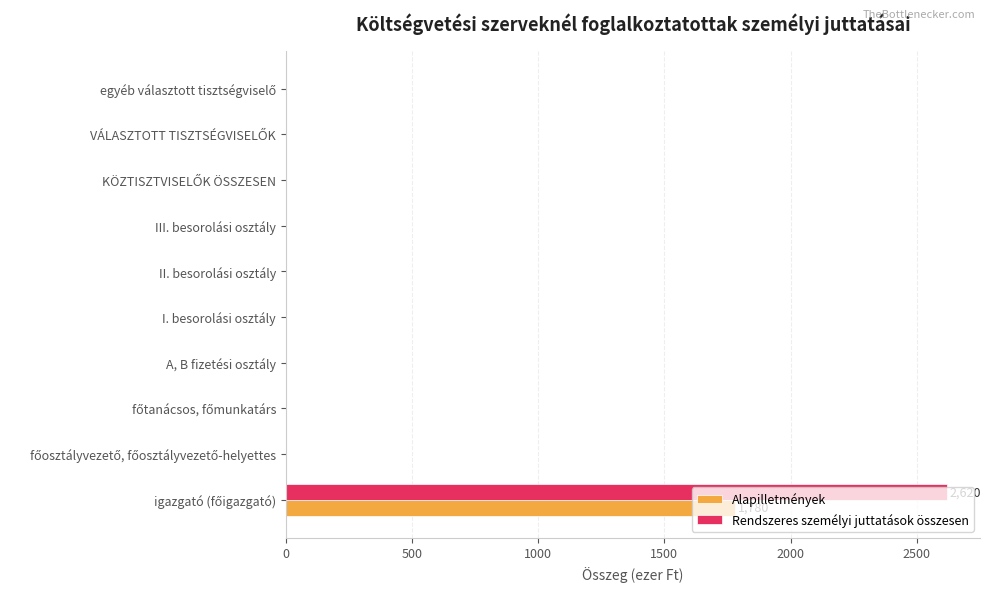

How many distinct data groups are displayed?

2